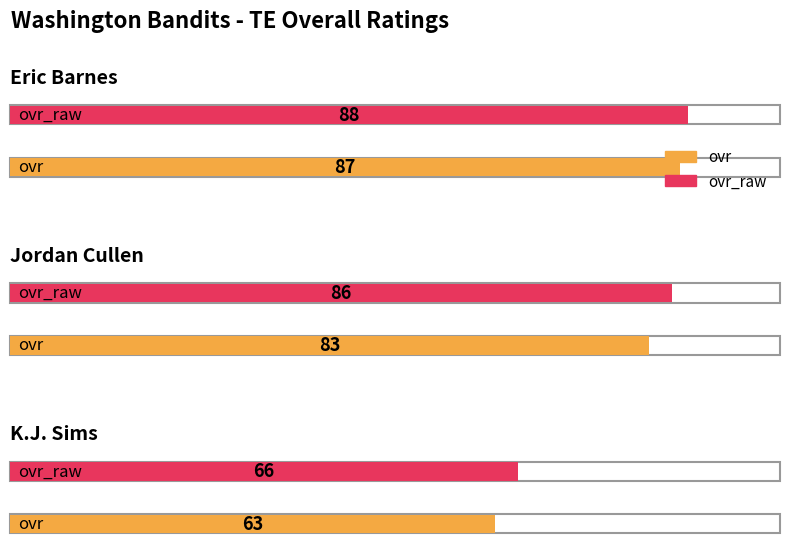

What is the value of the ovr_raw bar at the 2nd from the left?

86